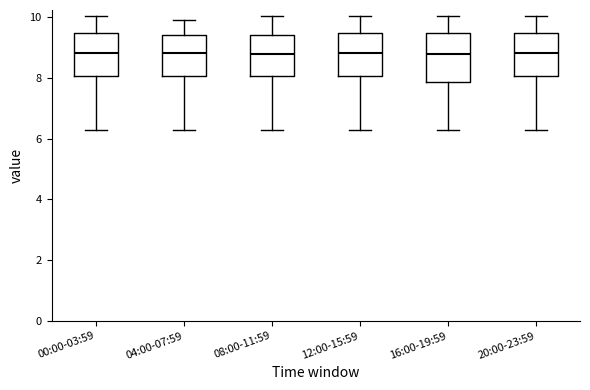

Where does the lower whisker of the box for 08:00-11:59 end on the y-axis? The values are not printed on the chart, so give them approximately, as read against the axis.

6.2